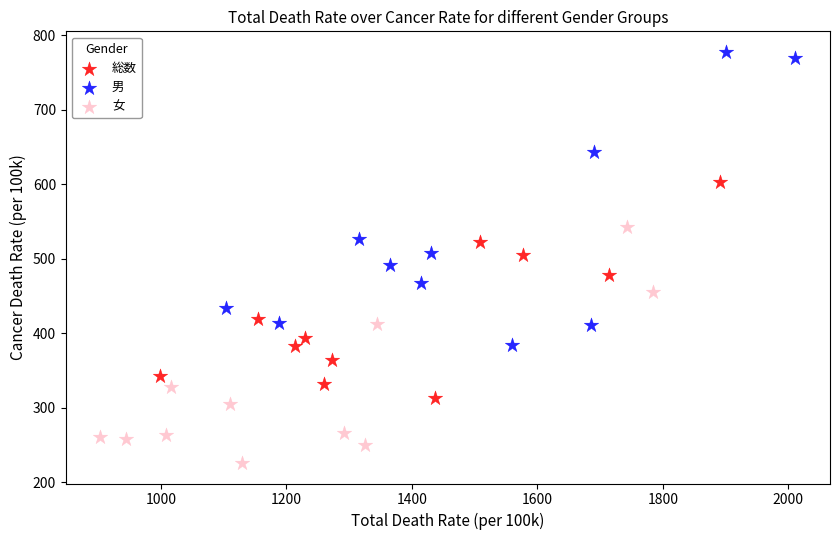

Which series contains the highest Y value?

男